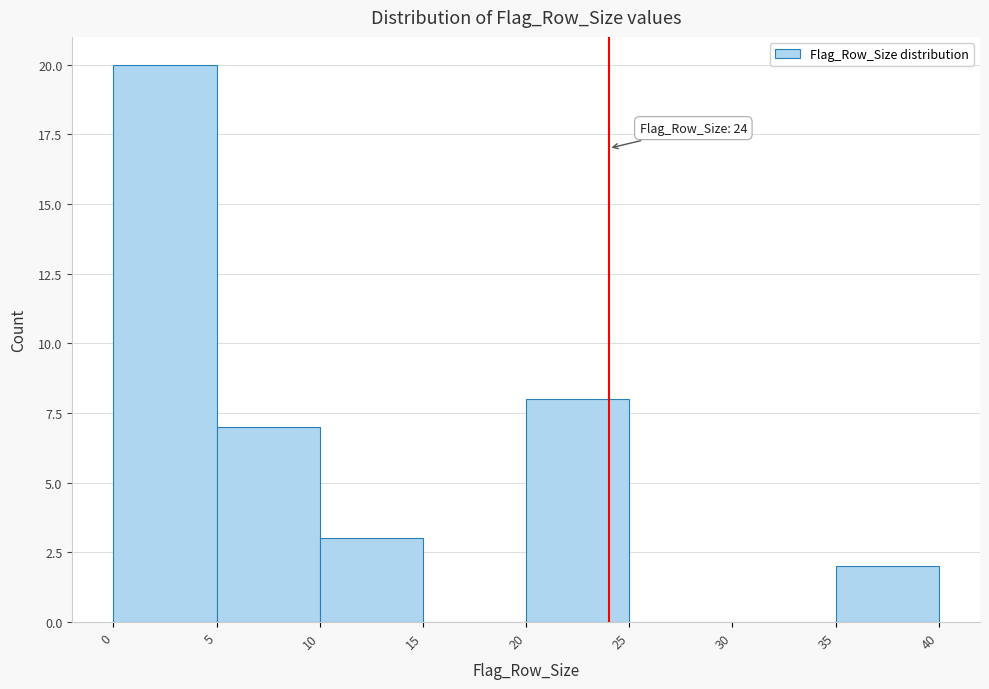

Over which range of the x-axis is the bar tallest?

0 to 5